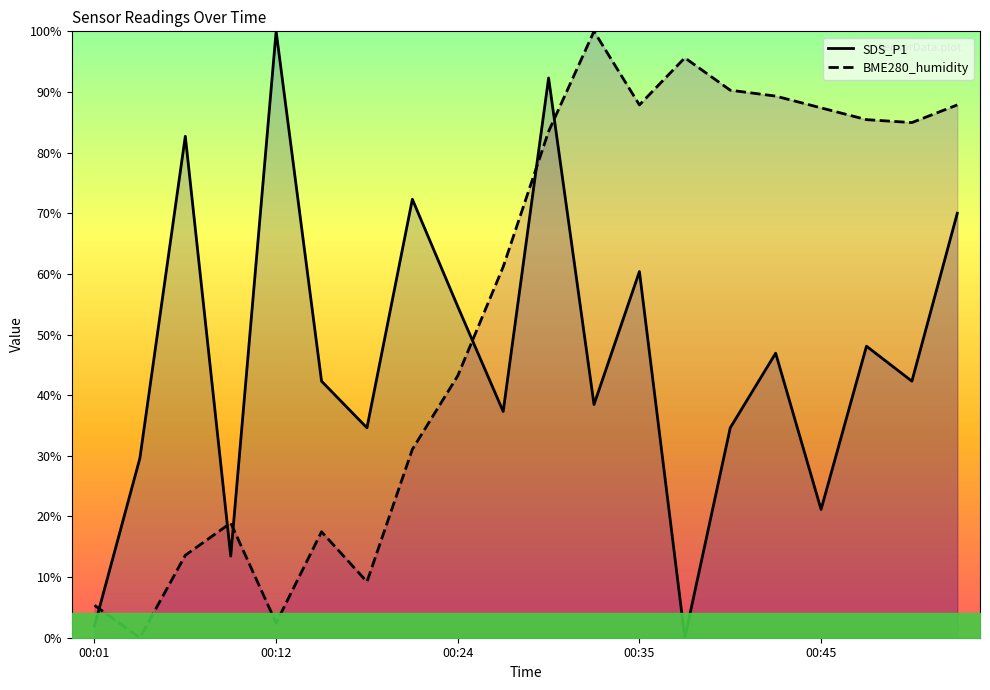

What is the maximum value for BME280_humidity?

100.0